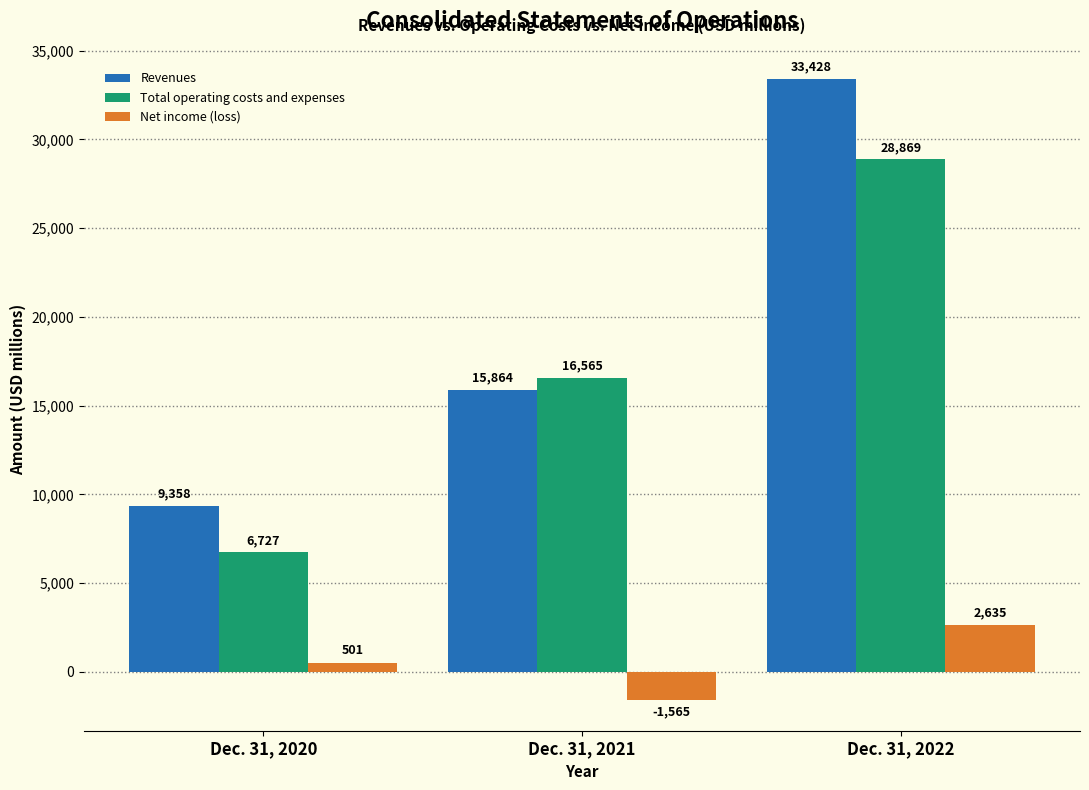

Reading left to right, transcribe all the data shown in this chart.

Revenues: 9358	15864	33428
Total operating costs and expenses: 6727	16565	28869
Net income (loss): 501	-1565	2635